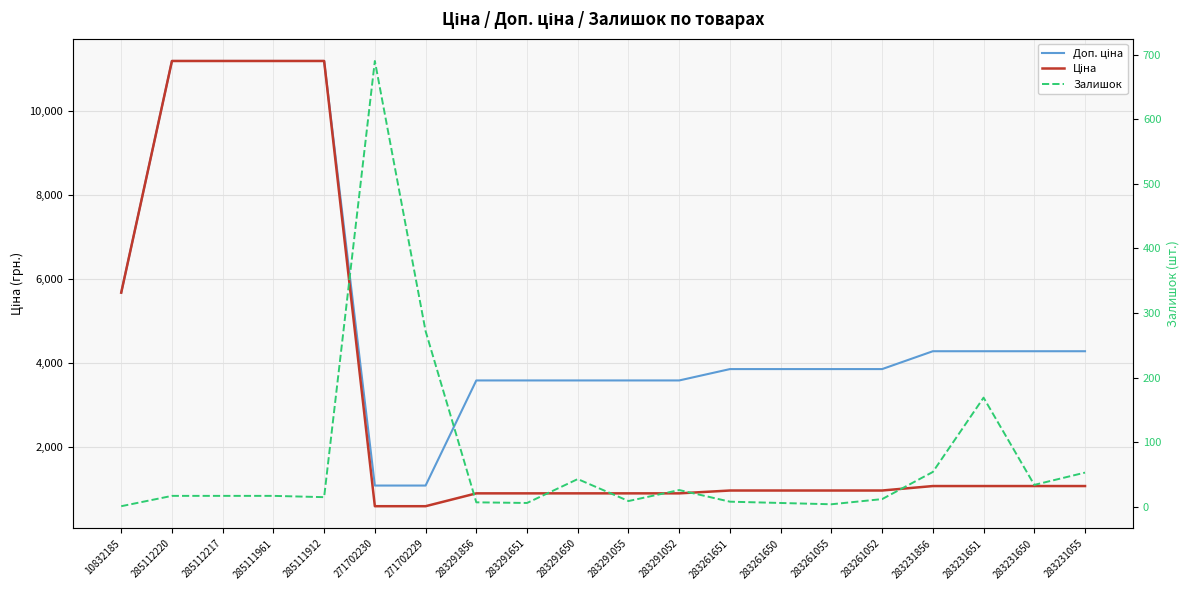

Where is the first local maximum for Залишок?

271702230